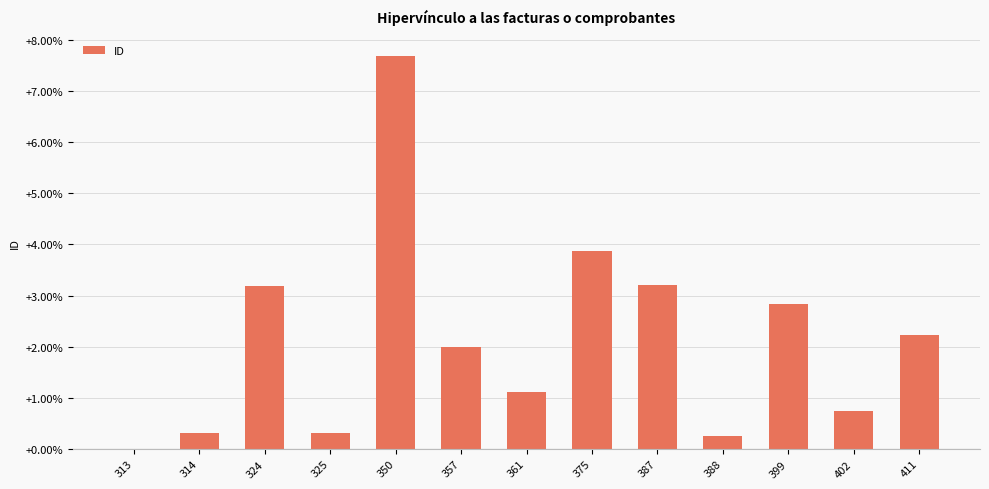

Is it true that the value at 387 is 3.2?

True